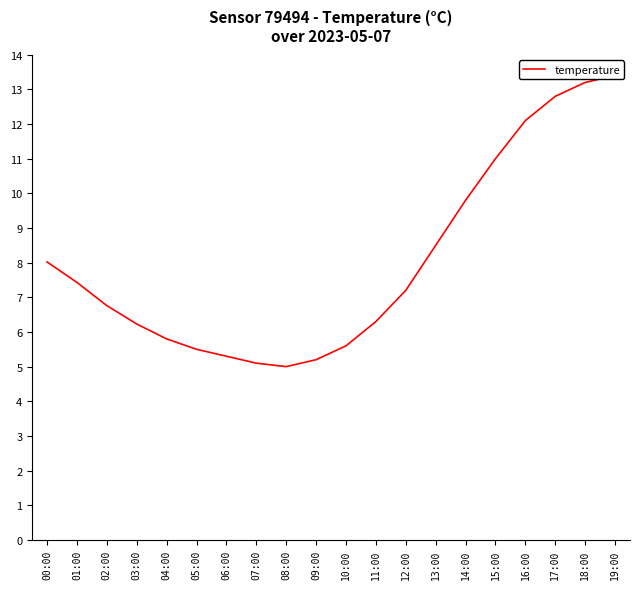

The value at 03:00 is 3.7. True or false?

False